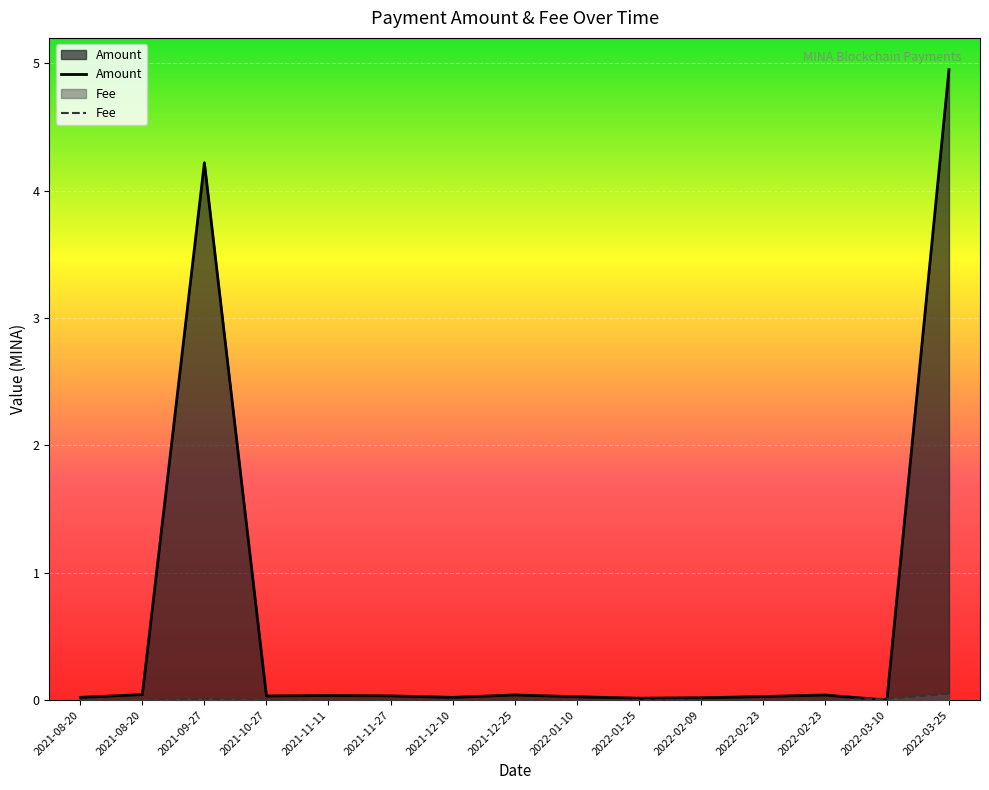

Which series has the widest spread of values?

Amount